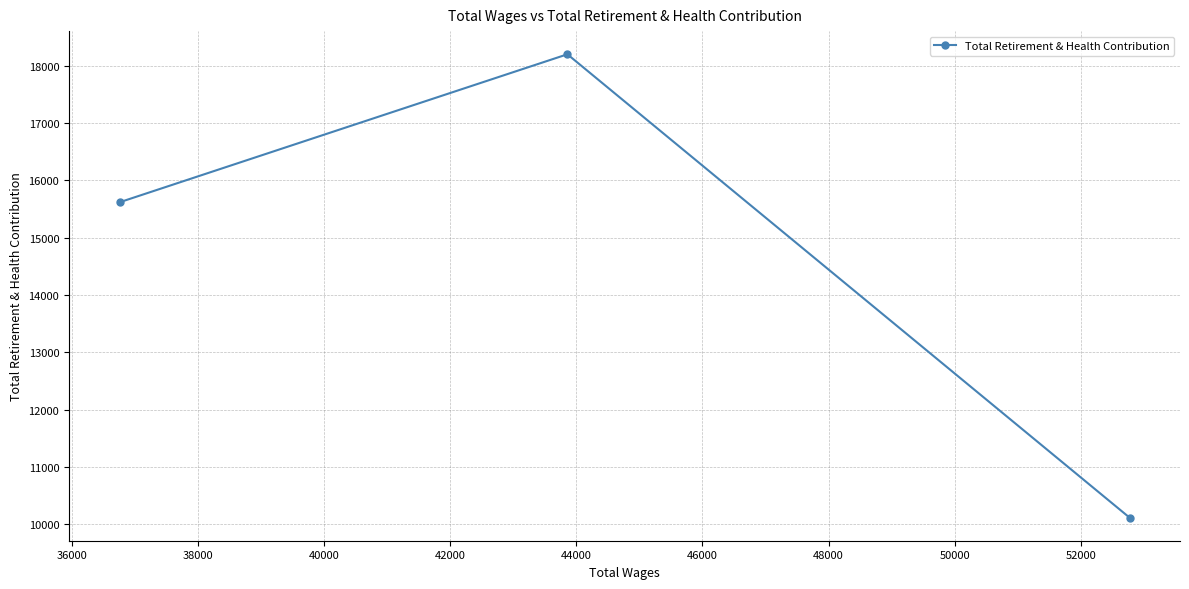

What is the average value?

14644